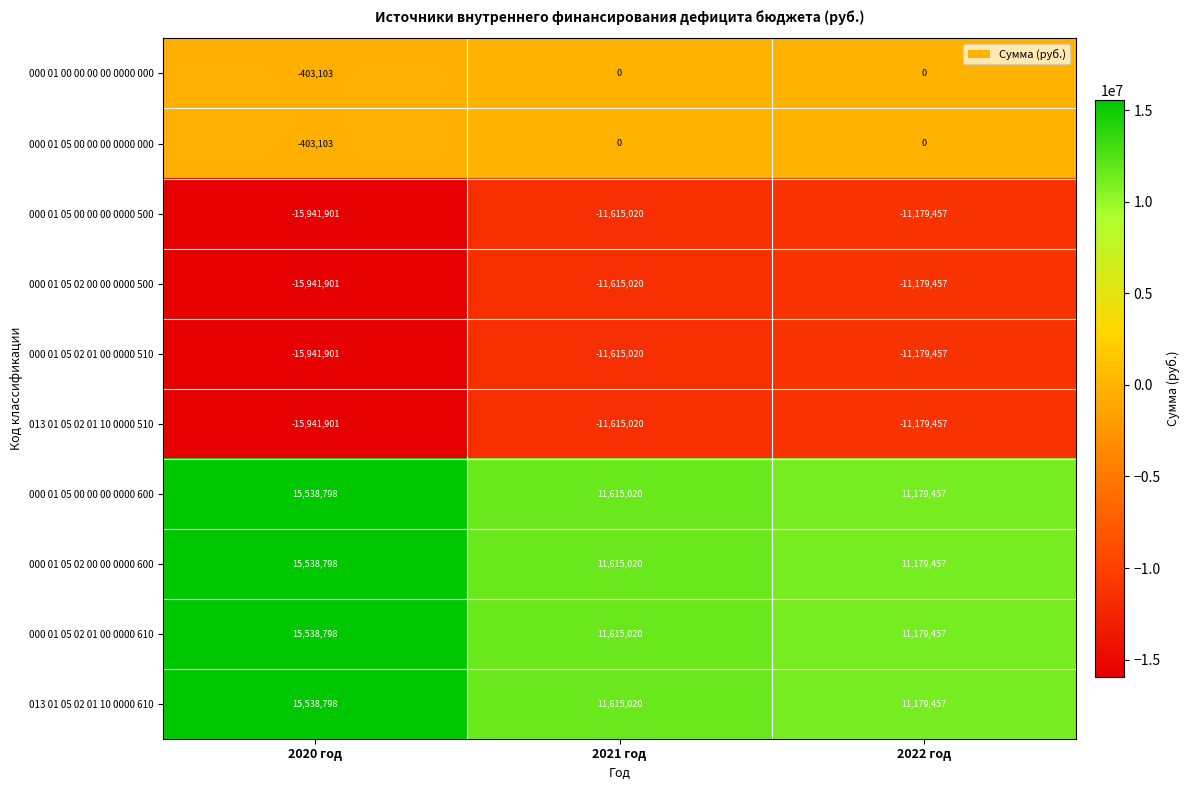

What is the difference between the 000 01 05 00 00 00 0000 600 values at 2022 год and 2020 год?

4359341